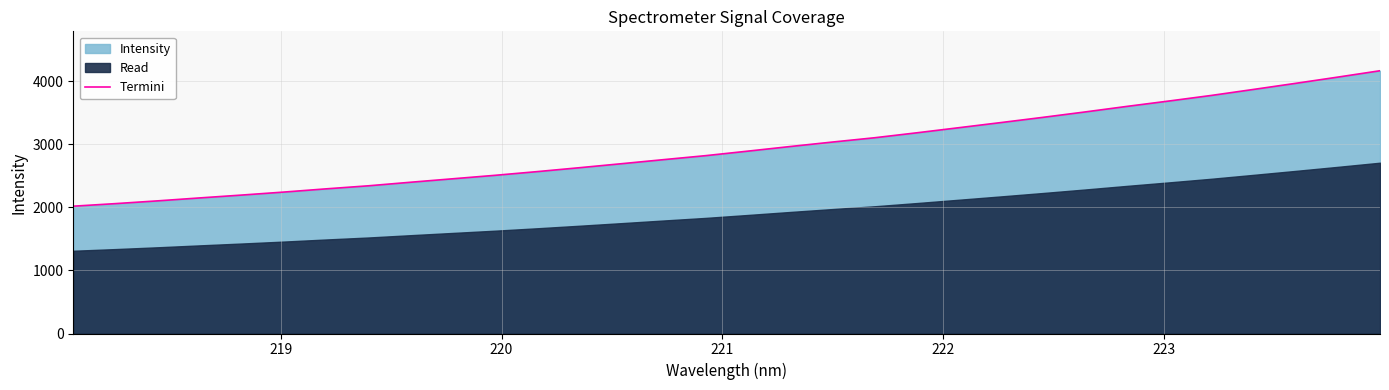

What is the highest value of the Termini series?

4168.8